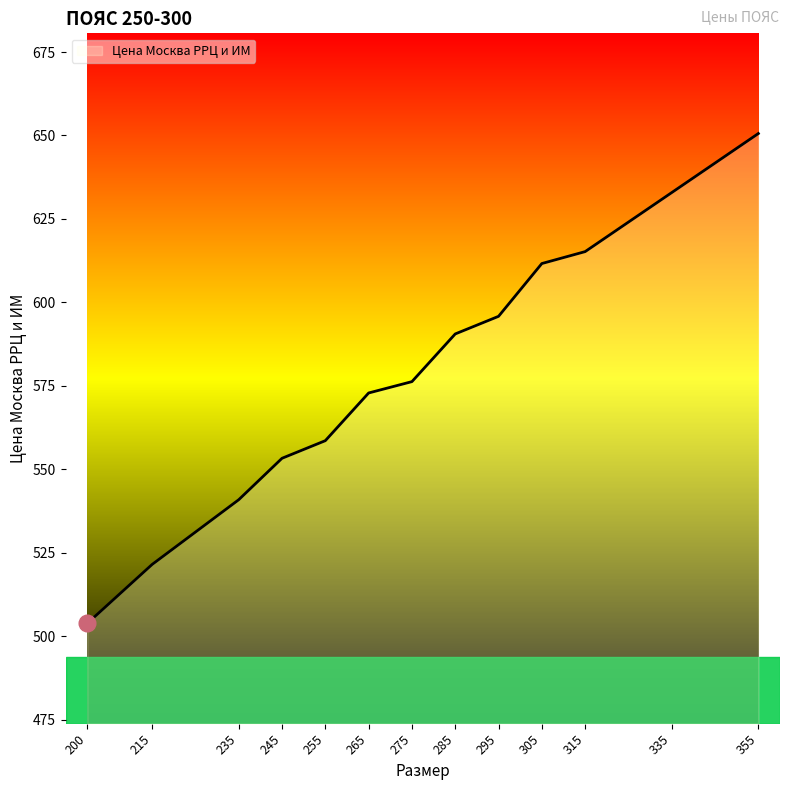

Rank the categories by value from highest to lowest.

355, 335, 315, 305, 295, 285, 275, 265, 255, 245, 235, 215, 200